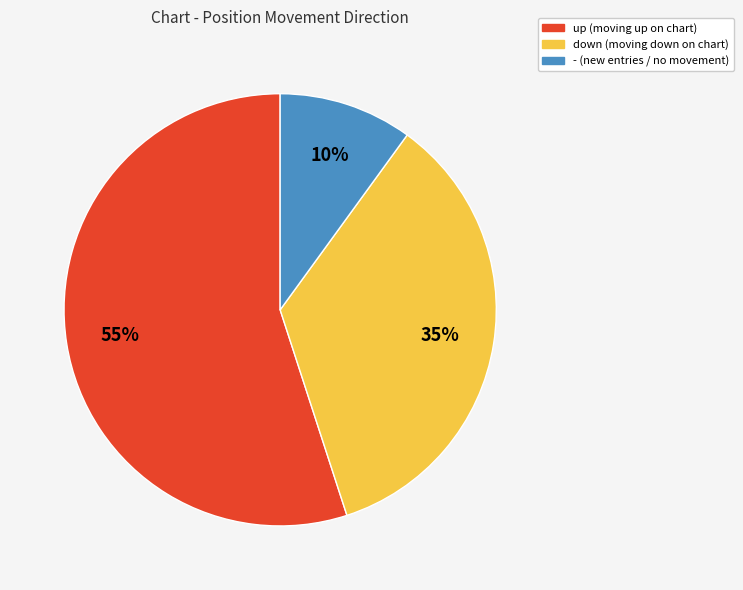

Does - represent more than half of the total?

No